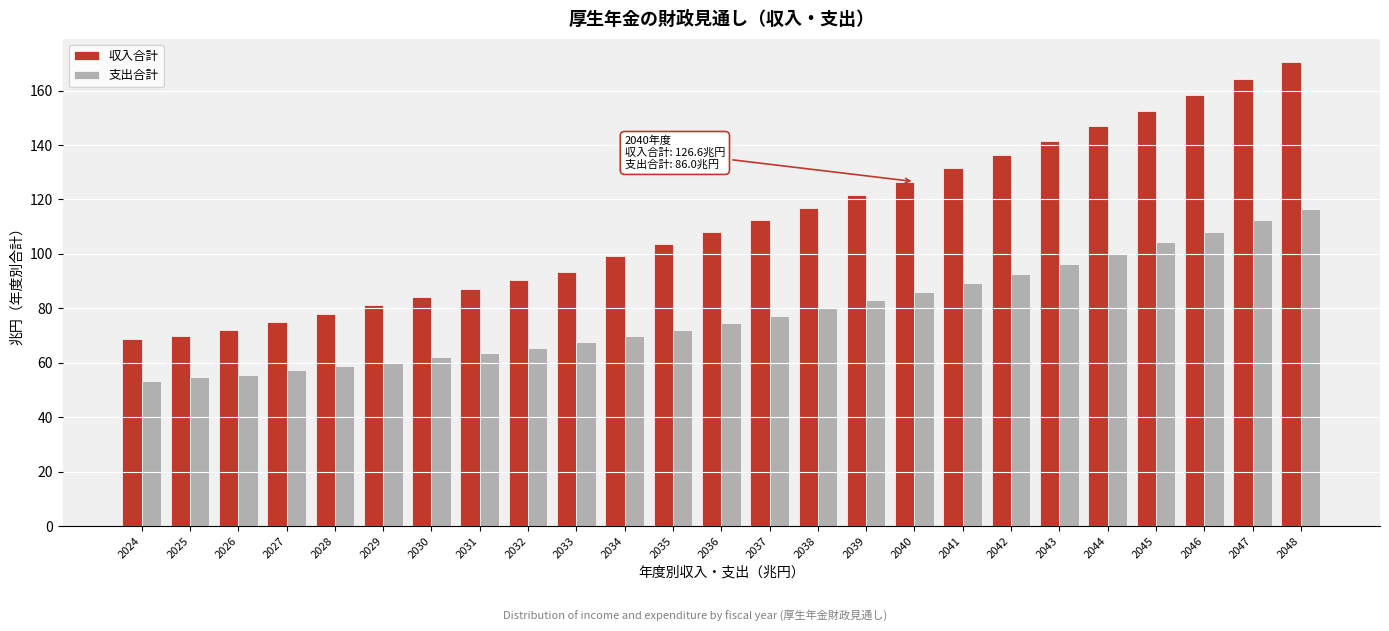

What value does the 支出合計 series have at 2042?

92.6